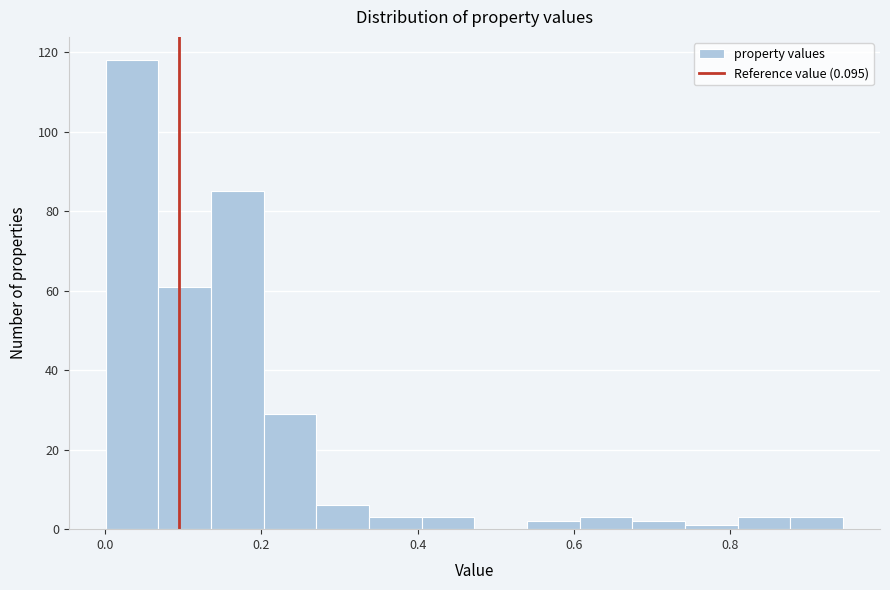

Around what value on the x-axis is the tallest bar? Give the approximate position of its centre, as read against the axis.

0.04